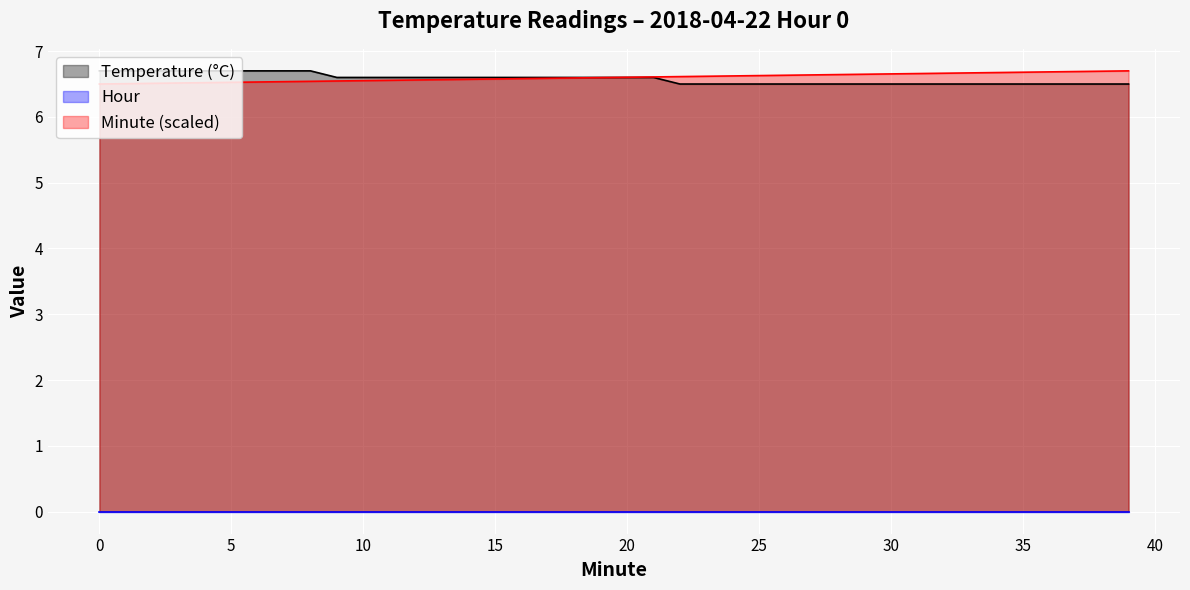

True or false: Temperature (°C) has a value of 9.6 at 31.

False